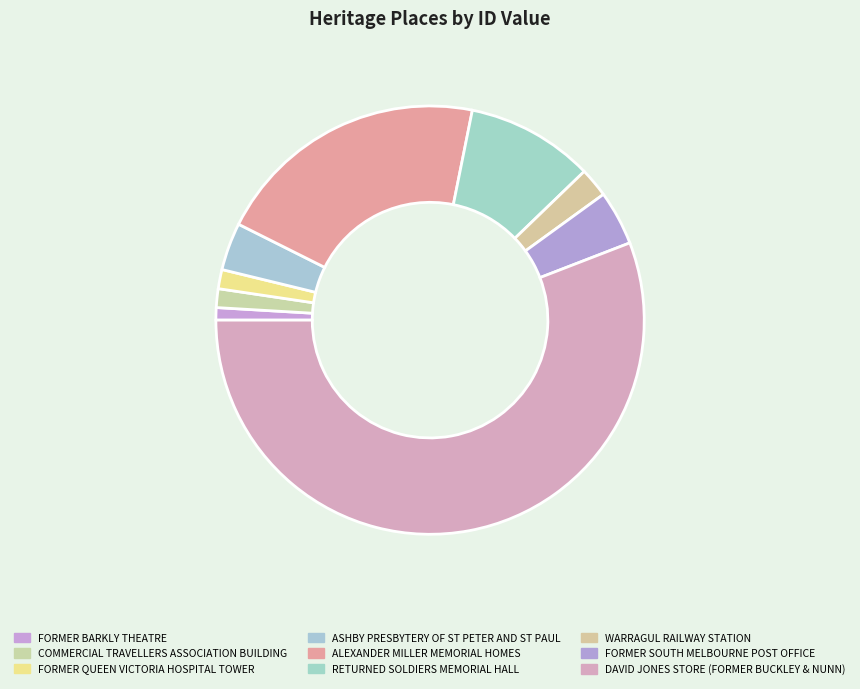

What percentage is the FORMER BARKLY THEATRE slice, to the nearest percent?

1%